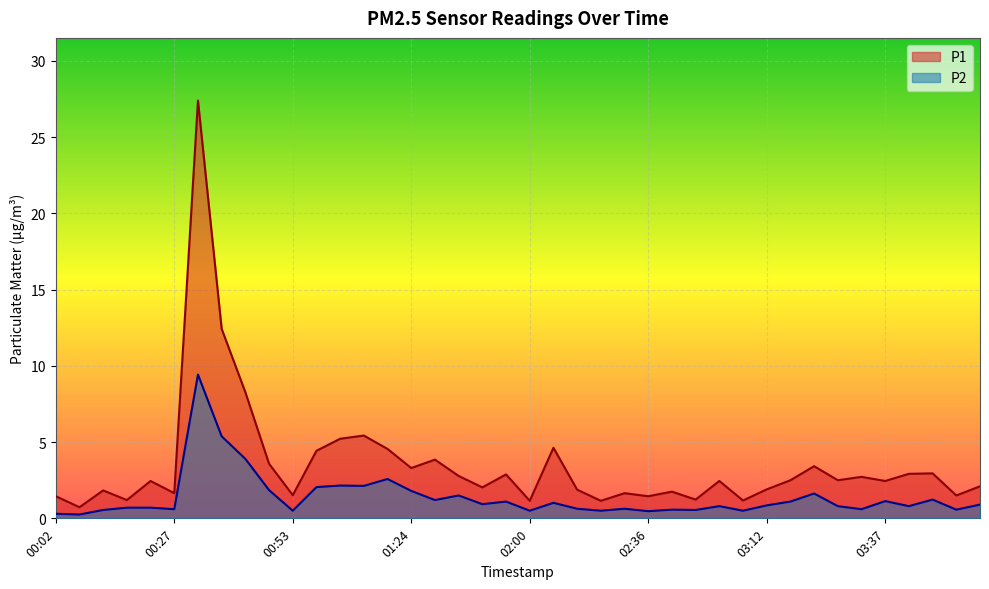

Reading left to right, what are all the values shown in this chart?

P1: 00:02=1.4	00:07=0.7	00:12=1.8	00:17=1.2	00:22=2.5	00:27=1.6	00:32=27.4	00:37=12.4	00:42=8.3	00:47=3.6	00:53=1.5	00:58=4.4	01:03=5.2	01:08=5.4	01:13=4.5	01:24=3.3	01:34=3.9	01:39=2.8	01:50=2.0	01:55=2.9	02:00=1.1	02:05=4.6	02:10=1.9	02:21=1.1	02:31=1.6	02:36=1.4	02:41=1.8	02:46=1.2	03:02=2.5	03:07=1.2	03:12=1.9	03:17=2.5	03:22=3.4	03:27=2.5	03:32=2.7	03:37=2.5	03:42=2.9	03:47=3.0	03:52=1.5	03:57=2.1
P2: 00:02=0.3	00:07=0.2	00:12=0.6	00:17=0.7	00:22=0.7	00:27=0.6	00:32=9.4	00:37=5.4	00:42=3.9	00:47=1.9	00:53=0.5	00:58=2.0	01:03=2.1	01:08=2.1	01:13=2.6	01:24=1.8	01:34=1.2	01:39=1.5	01:50=0.9	01:55=1.1	02:00=0.5	02:05=1.0	02:10=0.6	02:21=0.5	02:31=0.6	02:36=0.5	02:41=0.6	02:46=0.6	03:02=0.8	03:07=0.5	03:12=0.8	03:17=1.1	03:22=1.6	03:27=0.8	03:32=0.6	03:37=1.1	03:42=0.8	03:47=1.2	03:52=0.6	03:57=0.9